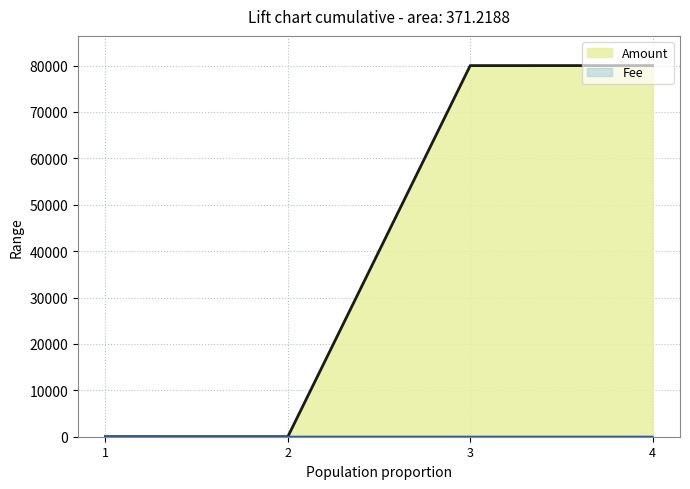

Which series has the largest total across all categories?

Amount